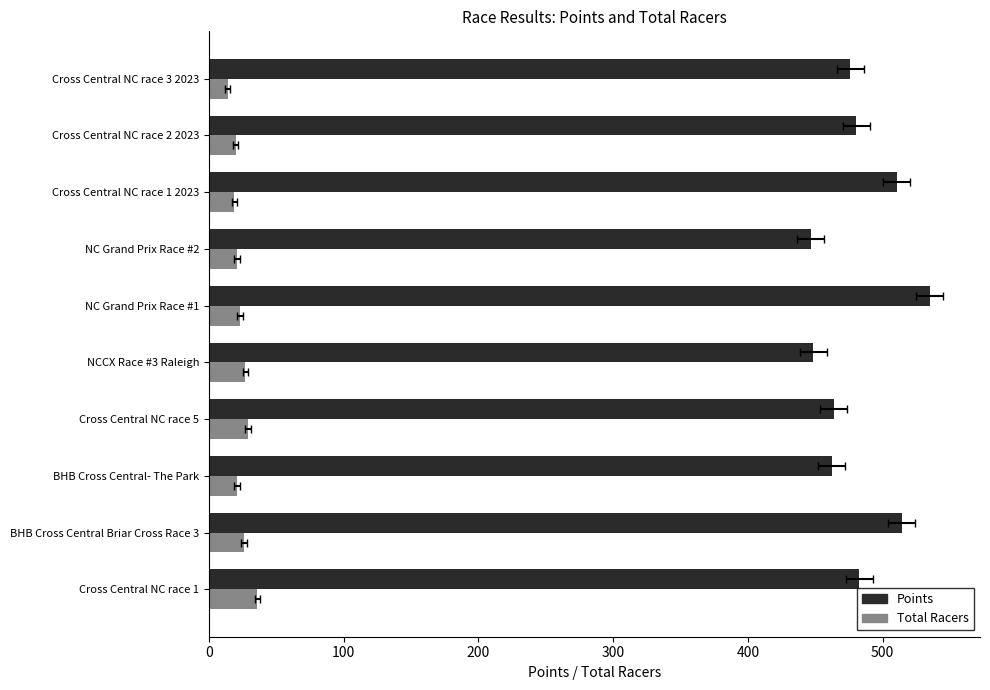

How many values in the Total Racers series exceed 23?

4